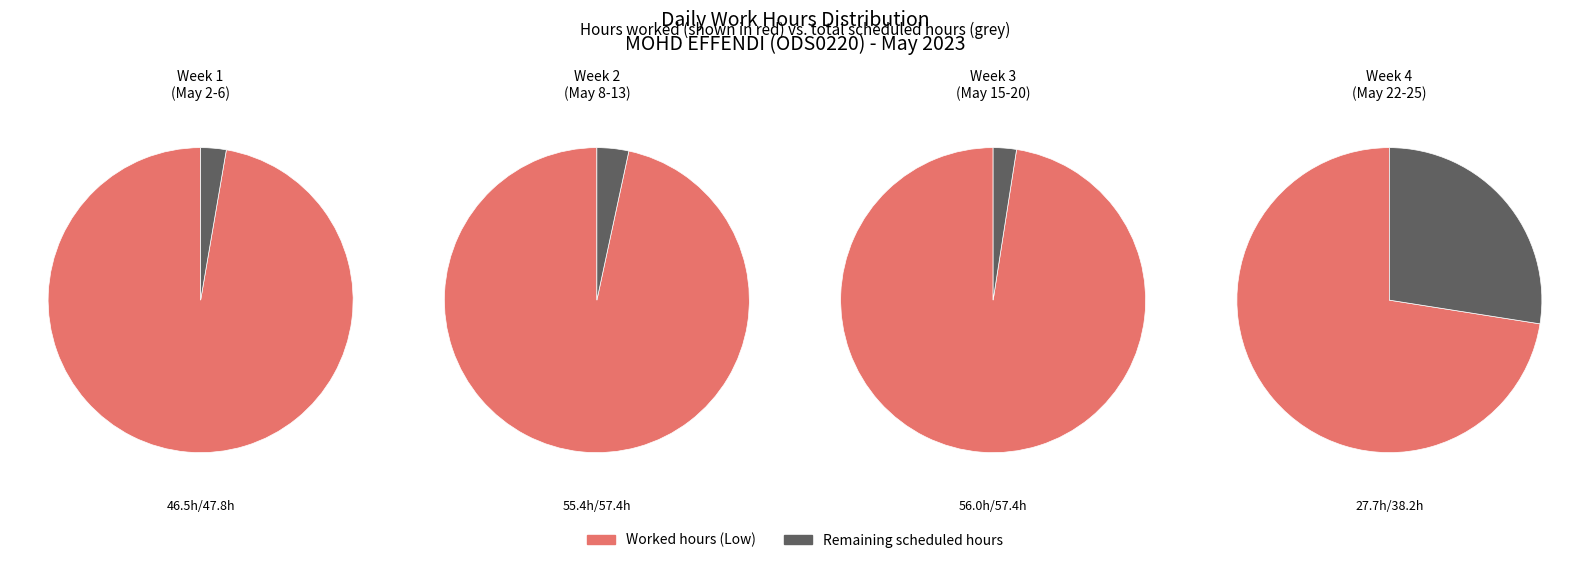

Is it true that 3-Wed is 20% of the pie?

False